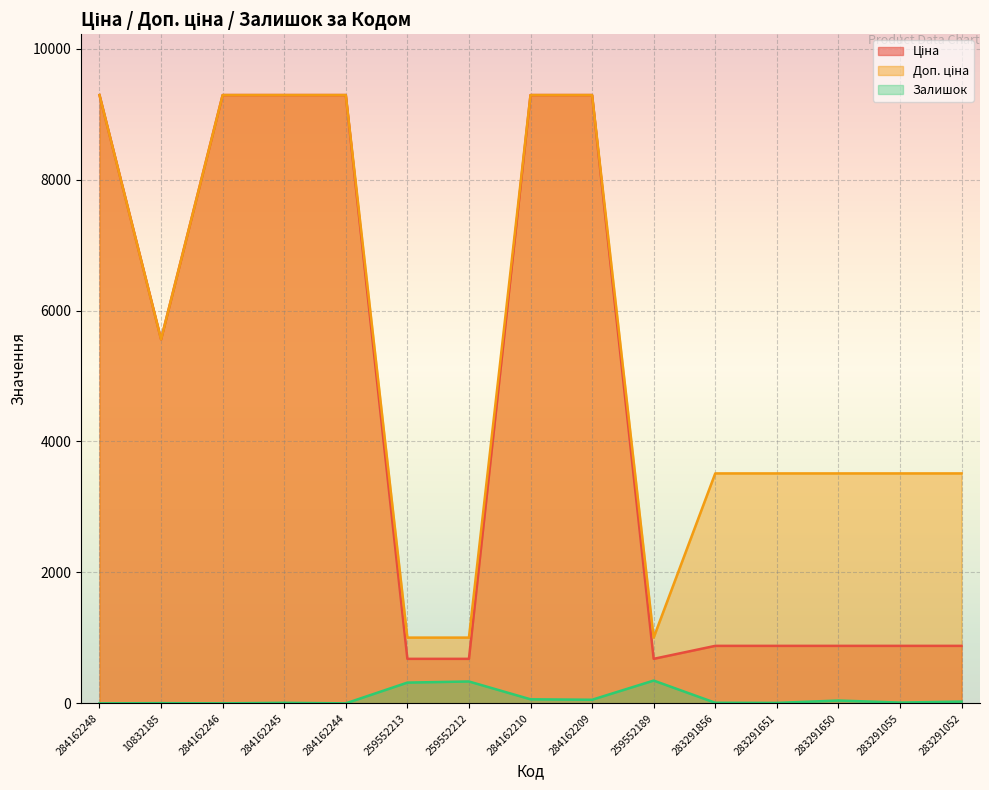

What is the difference between the maximum and minimum values in the Ціна series?

8610.6